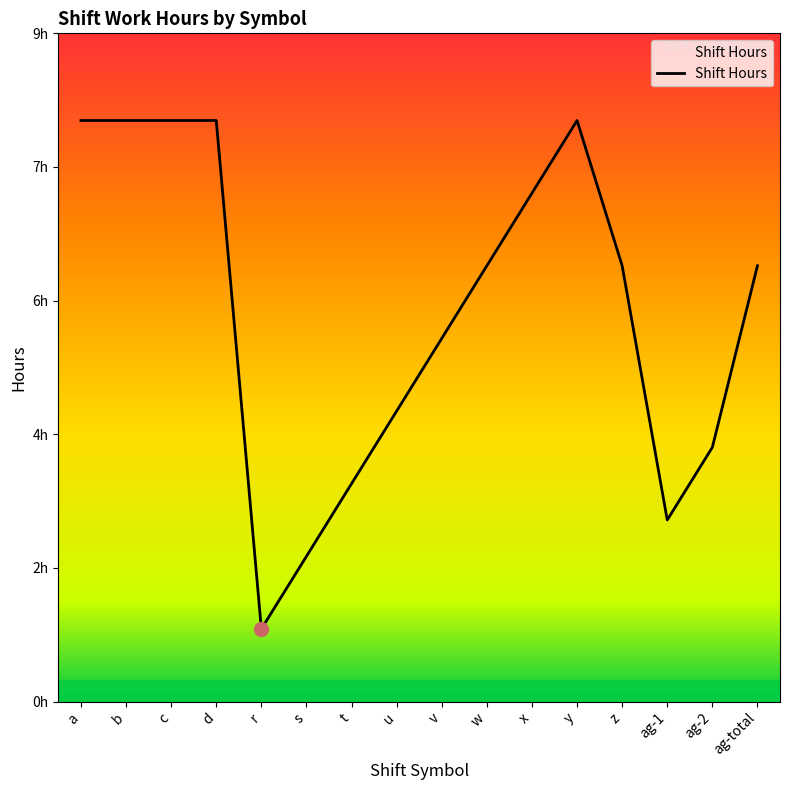

Is this an area chart (filled region under the line)?

Yes